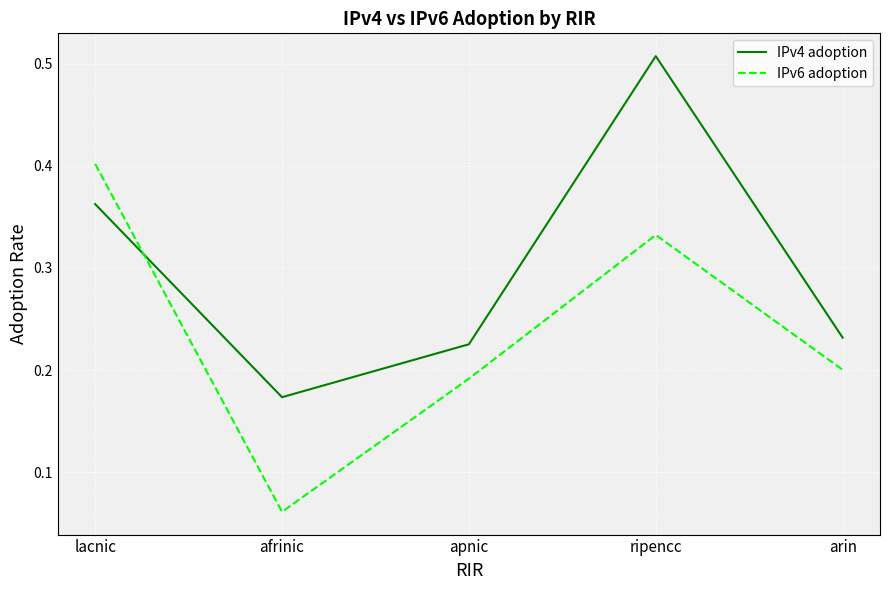

True or false: IPv6 adoption and IPv4 adoption intersect in this chart.

True